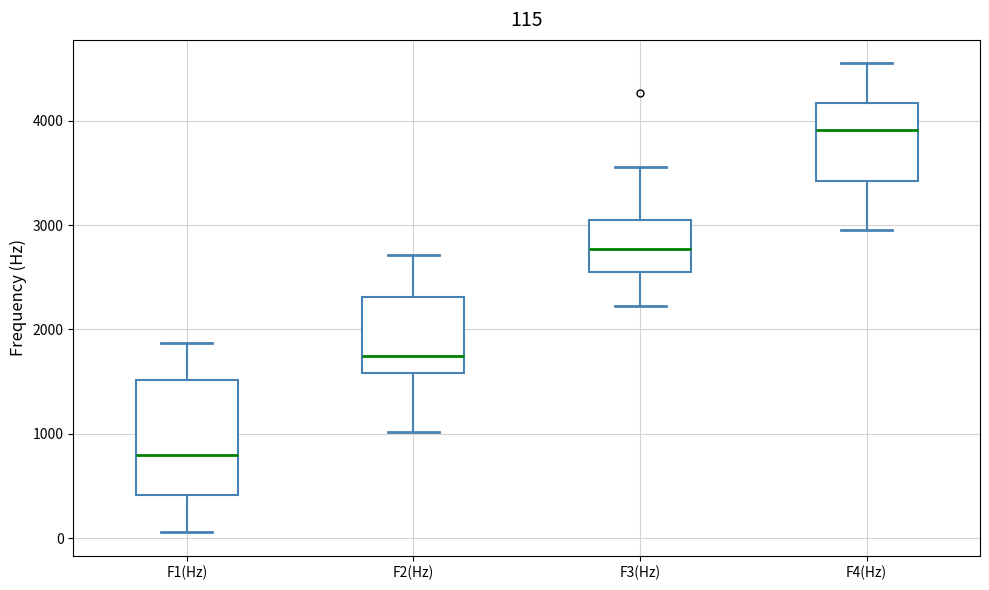

Comparing the boxes themselves (not the whiskers), which one is the tallest?

F1(Hz)